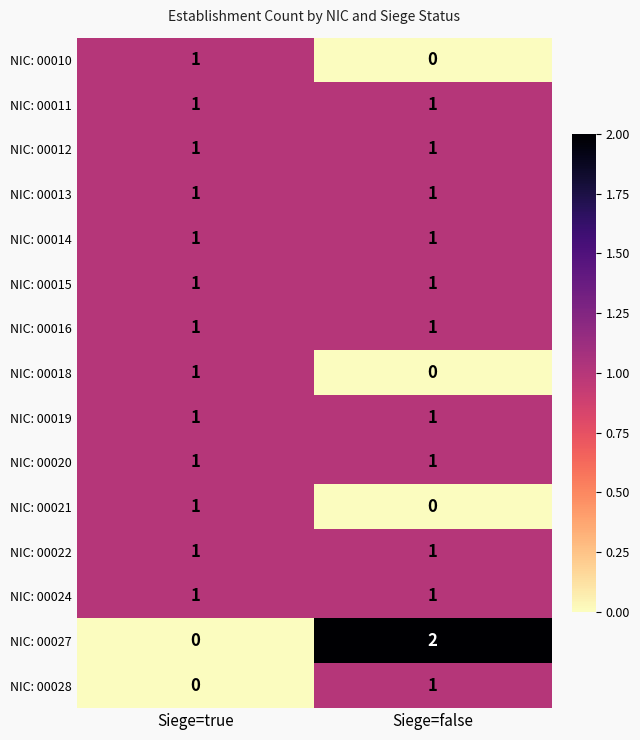

Where is NIC: 00027 nearest to the value 1?

Siege=true